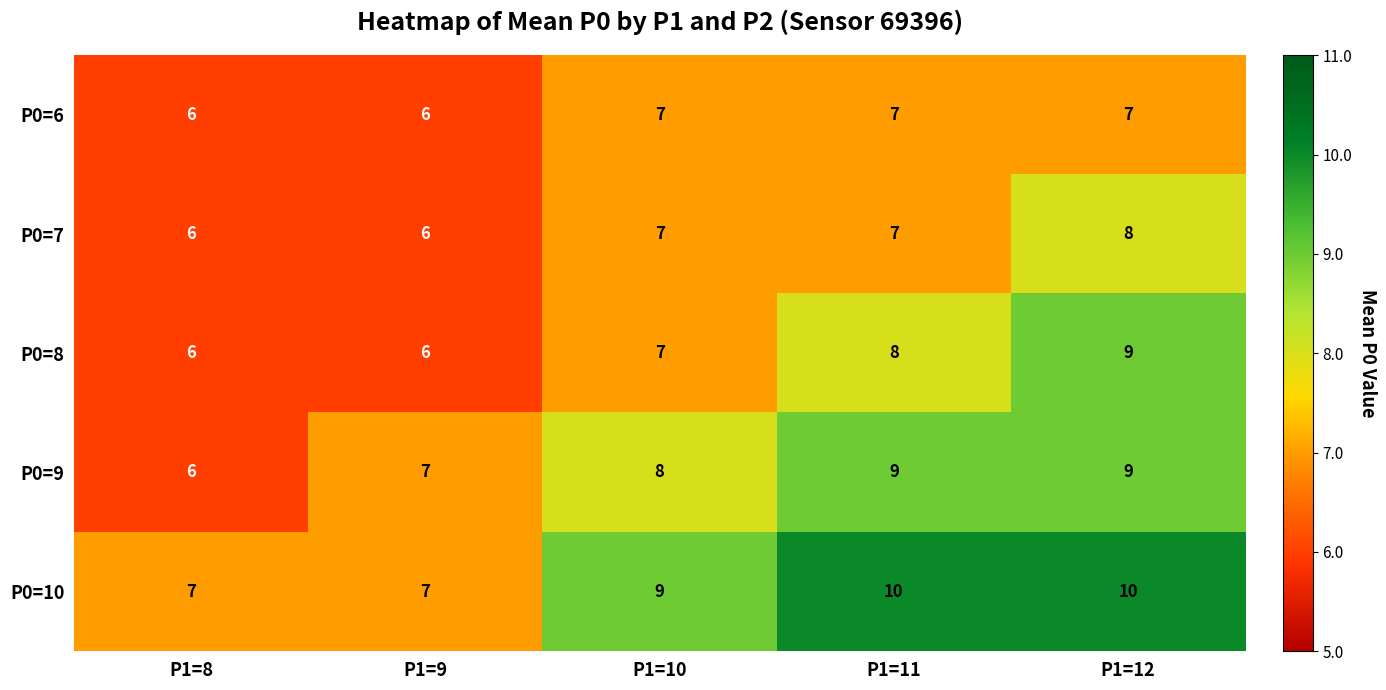

Reading left to right, extract all data points from this chart.

P0=6: 6	6	7	7	7
P0=7: 6	6	7	7	8
P0=8: 6	6	7	8	9
P0=9: 6	7	8	9	9
P0=10: 7	7	9	10	10